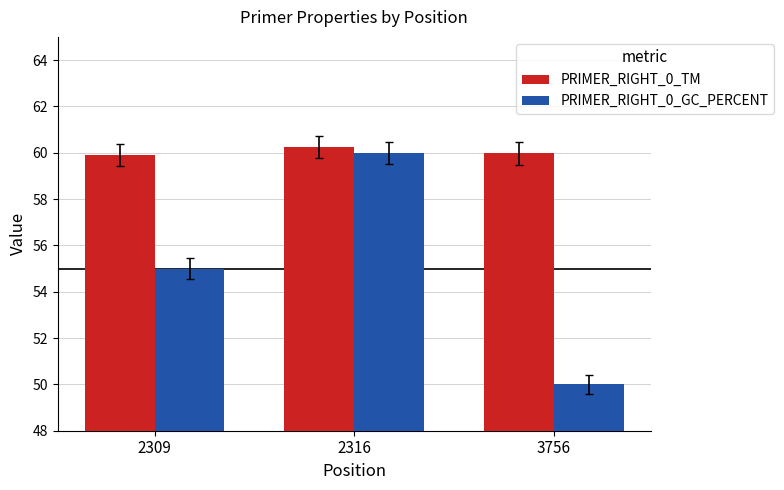

True or false: PRIMER_RIGHT_0_TM has a value of 25.3 at 2309.

False